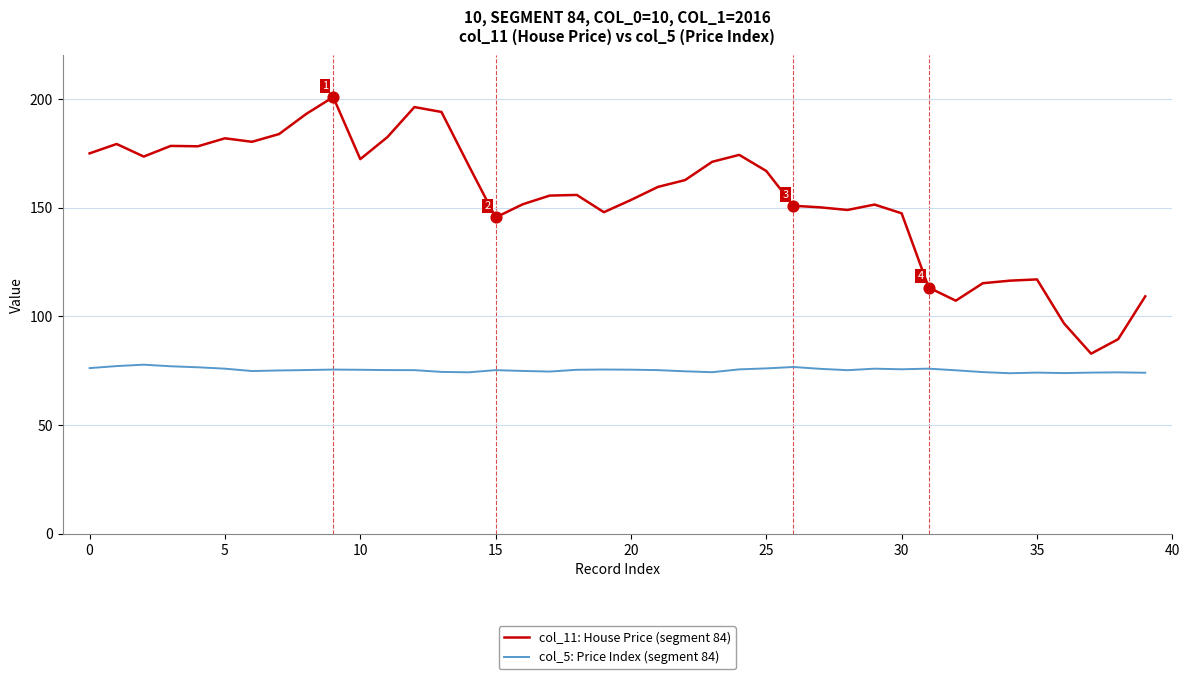

Which series has the largest total across all categories?

col_11: House Price (segment 84)